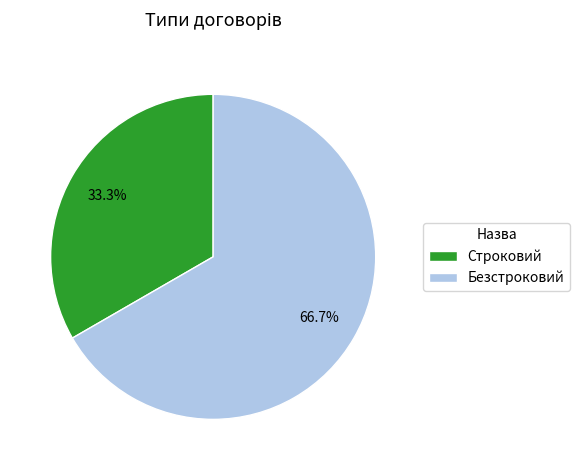

What percentage is the Безстроковий slice, to the nearest percent?

67%